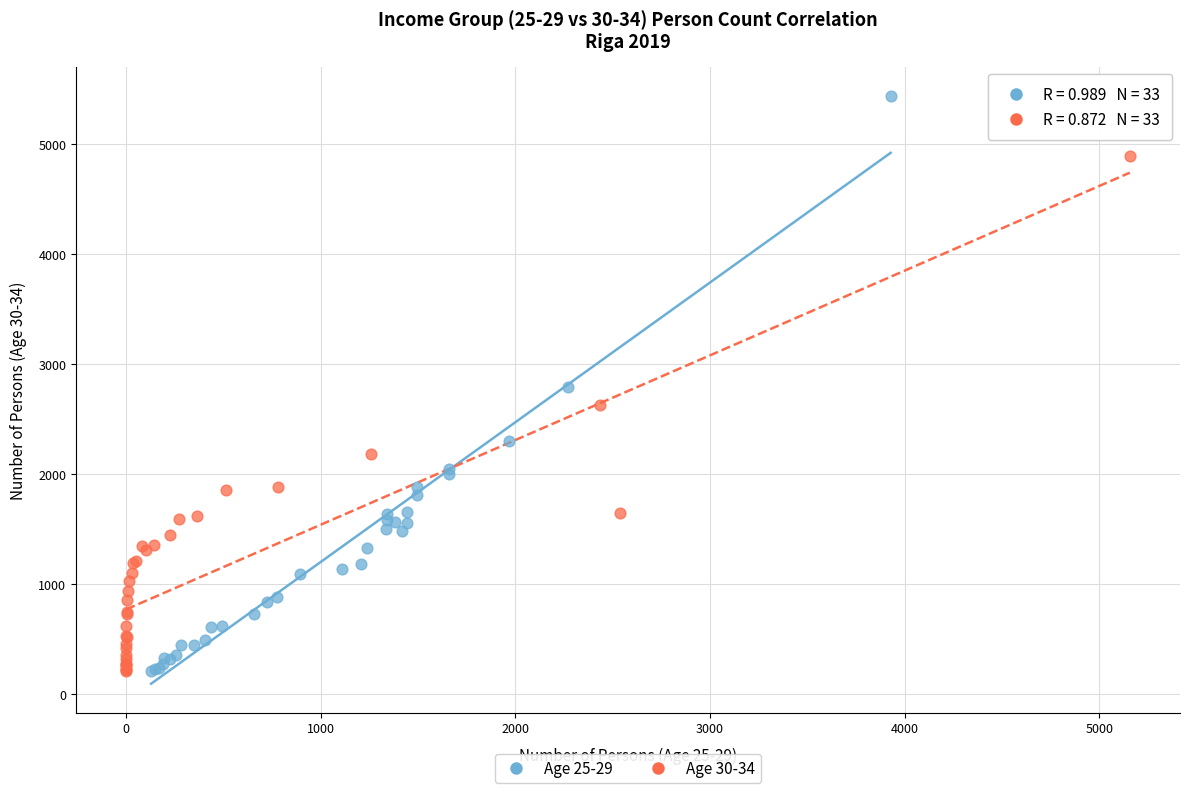

Which series contains the highest Y value?

Age 25-29